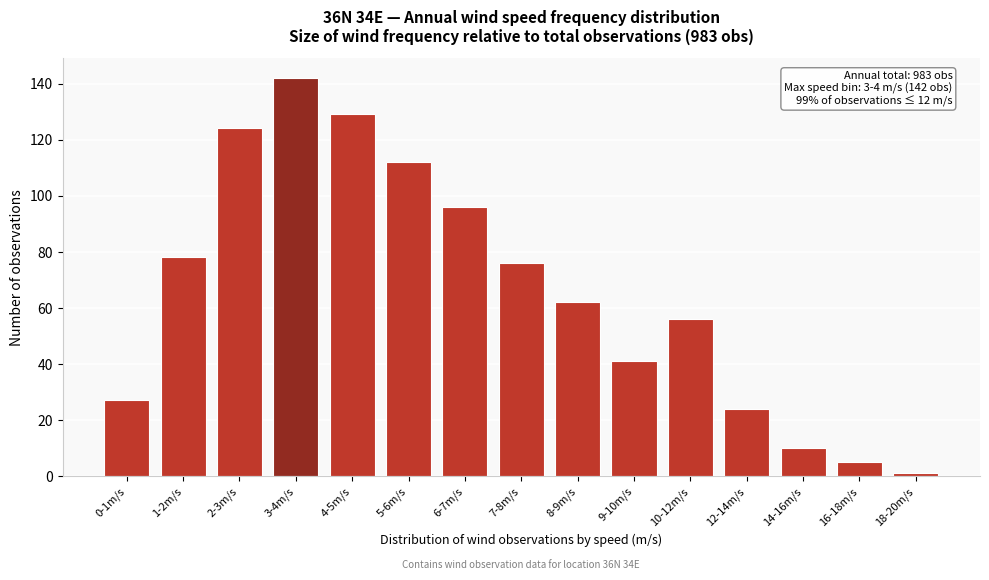

Reading right to left, extract all data points from this chart.

1	5	10	24	56	41	62	76	96	112	129	142	124	78	27